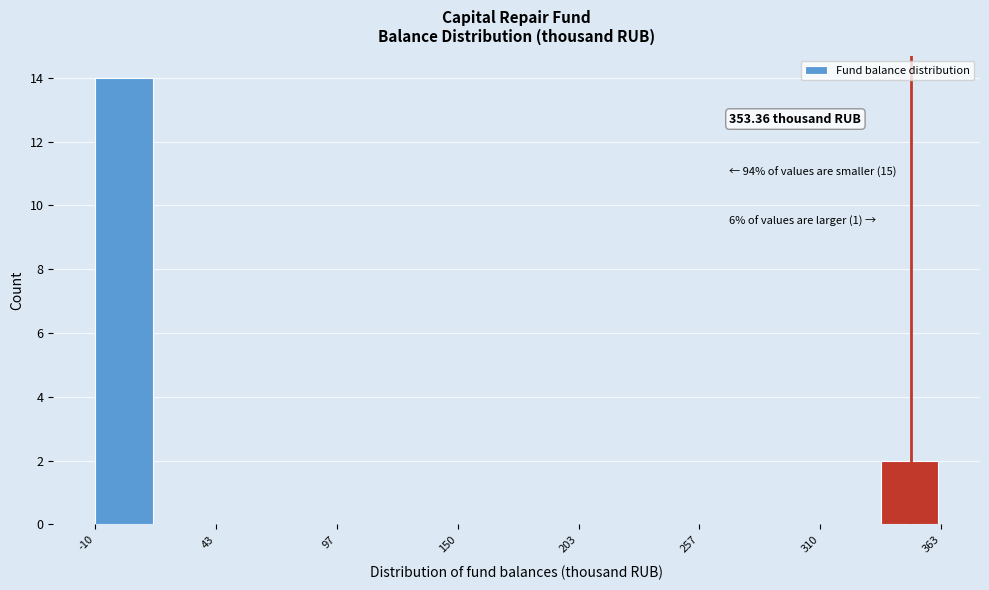

Read against the x-axis, roughly where is the centre of the tallest bar?

0